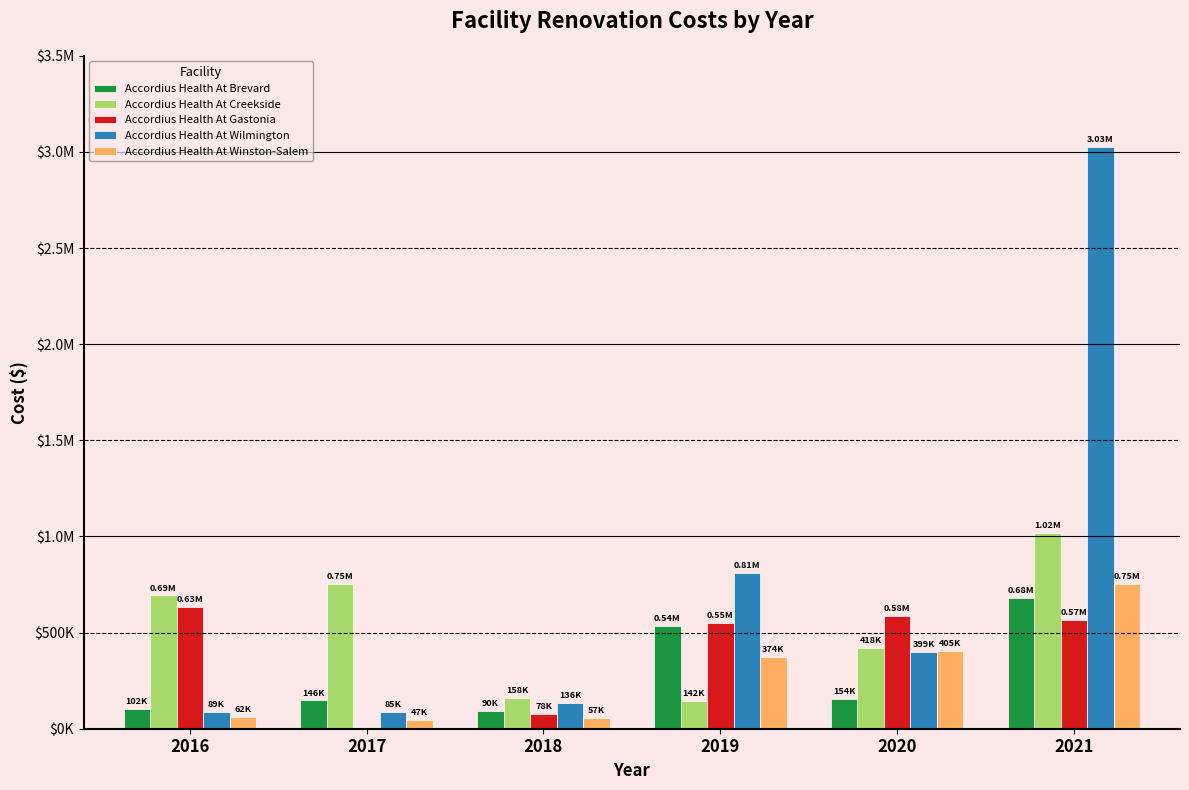

Where is Accordius Health At Brevard nearest to the value 386106?

2019